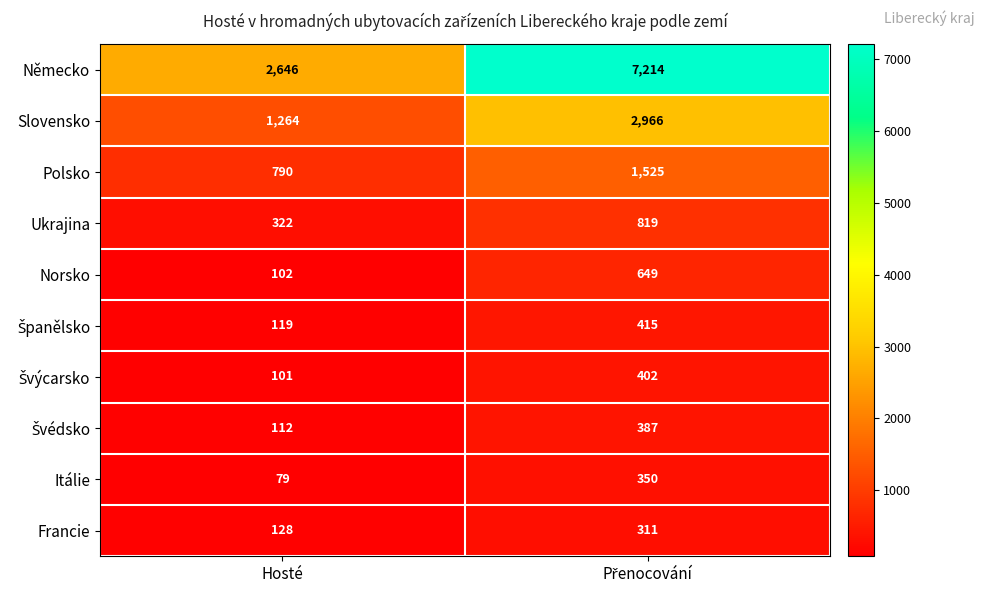

What is the total value across all series at Hosté?

5663